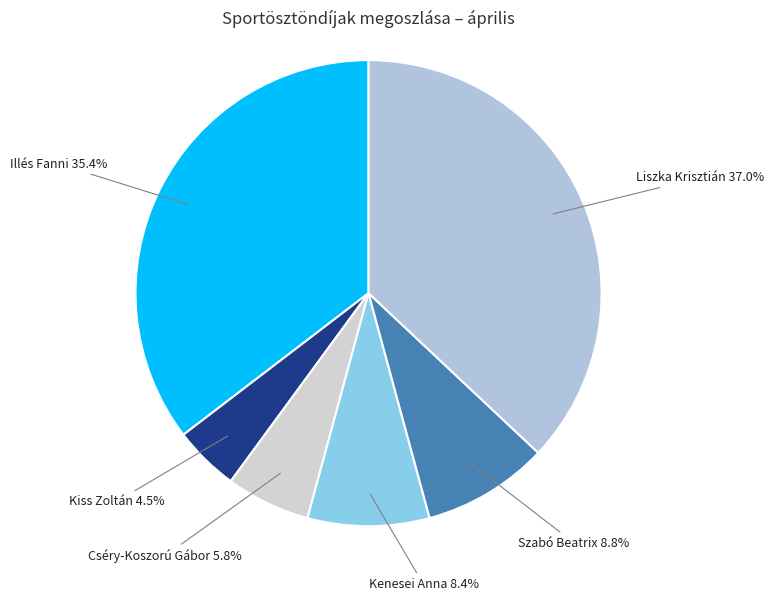

Does any single category account for the majority?

No